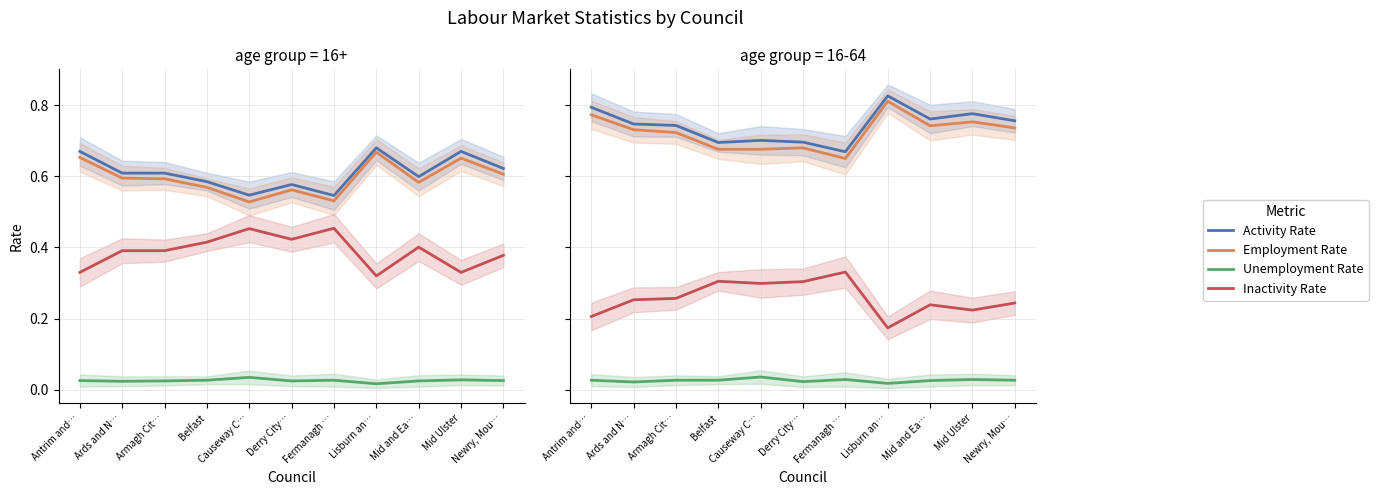

At which category is the sum across all series the highest?

Lisburn an…